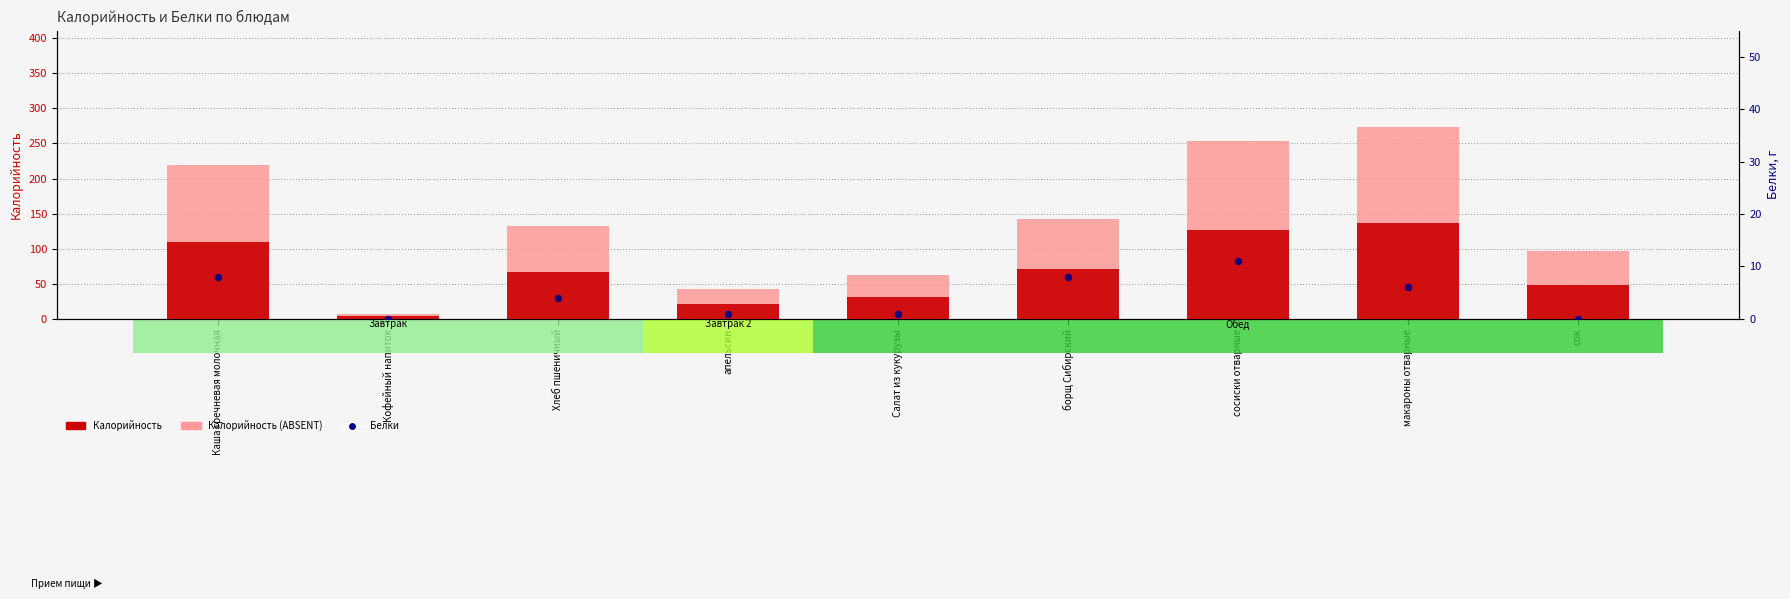

At which category is the sum across all series the highest?

макароны отварные